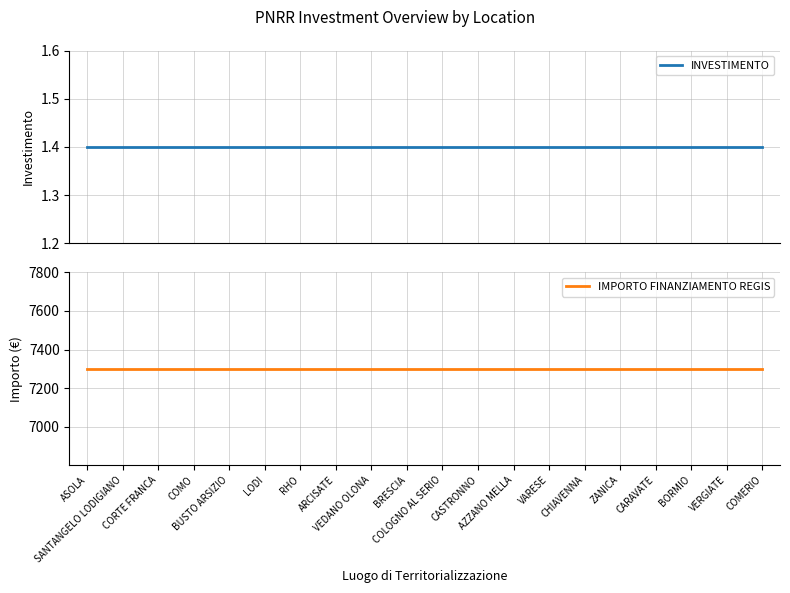

True or false: IMPORTO FINANZIAMENTO REGIS and INVESTIMENTO cross at least once.

False